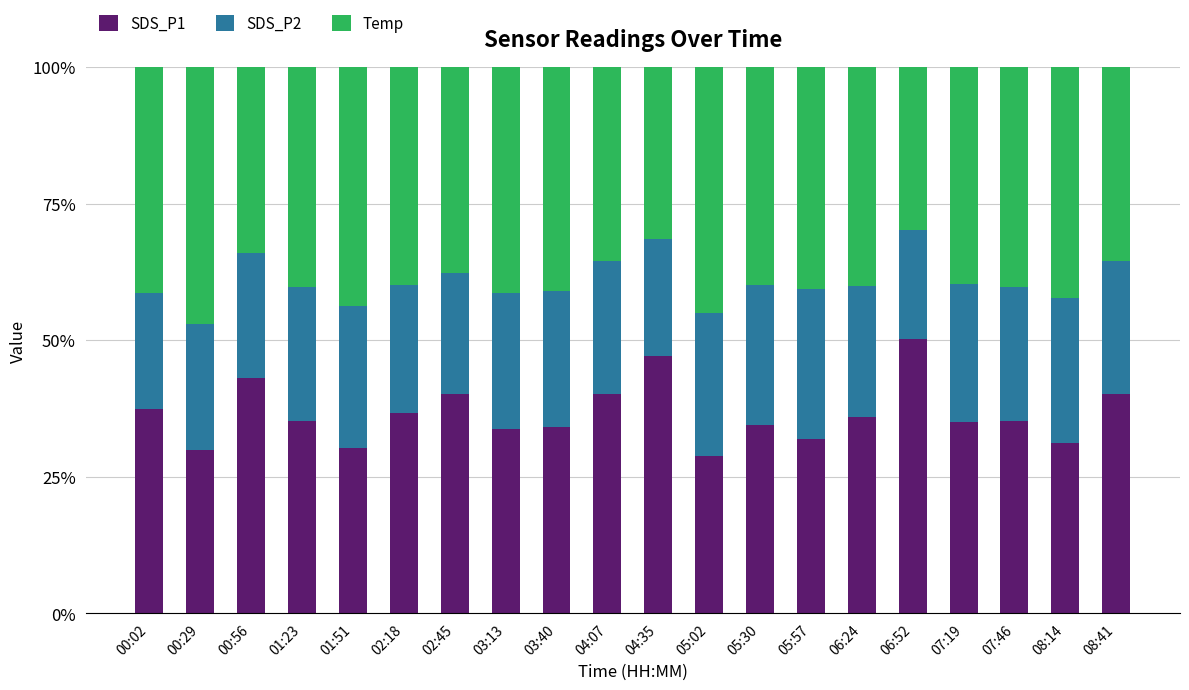

What is the total value across all series at 02:45?

100.0